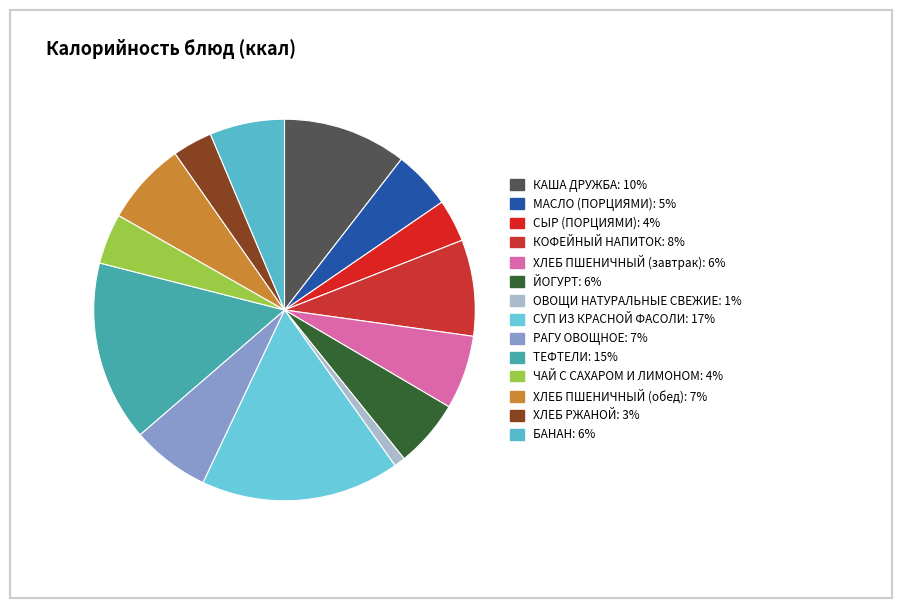

To the nearest percent, what portion does ЙОГУРТ represent?

6%